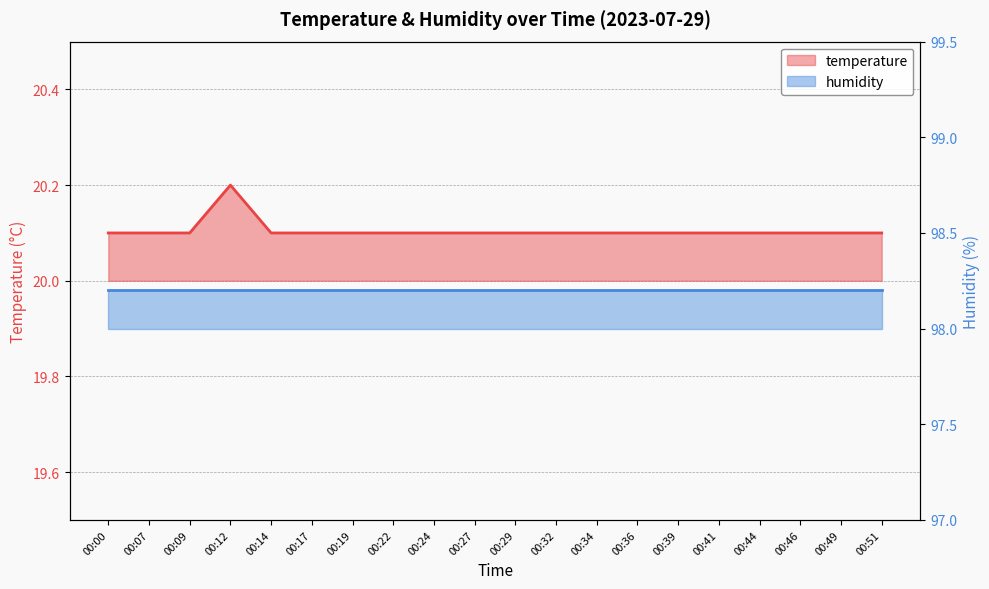

The chart shows a value of 29.5 at 00:46. True or false?

False